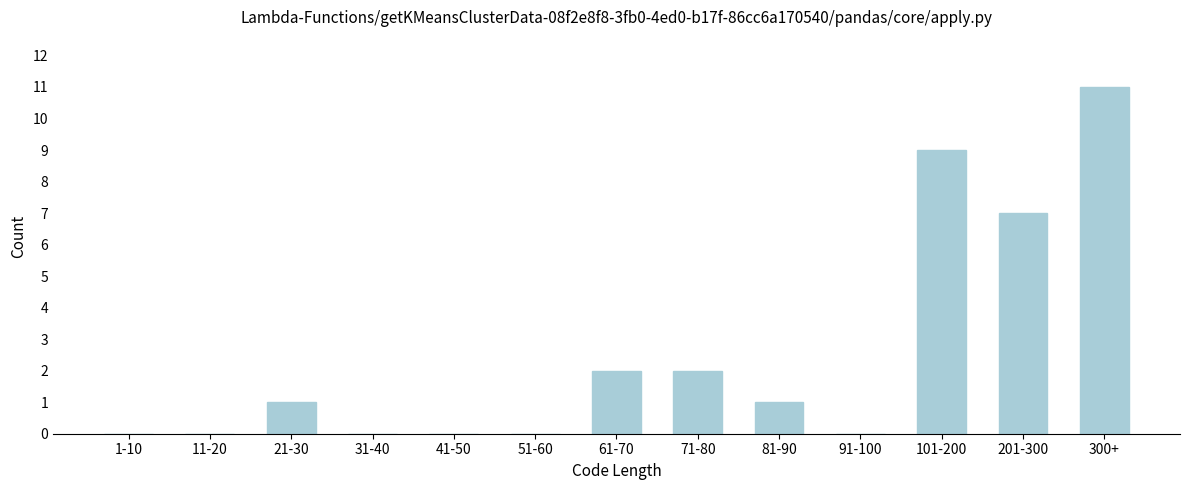

Reading right to left, what are all the values shown in this chart?

300+=11	201-300=7	101-200=9	91-100=0	81-90=1	71-80=2	61-70=2	51-60=0	41-50=0	31-40=0	21-30=1	11-20=0	1-10=0